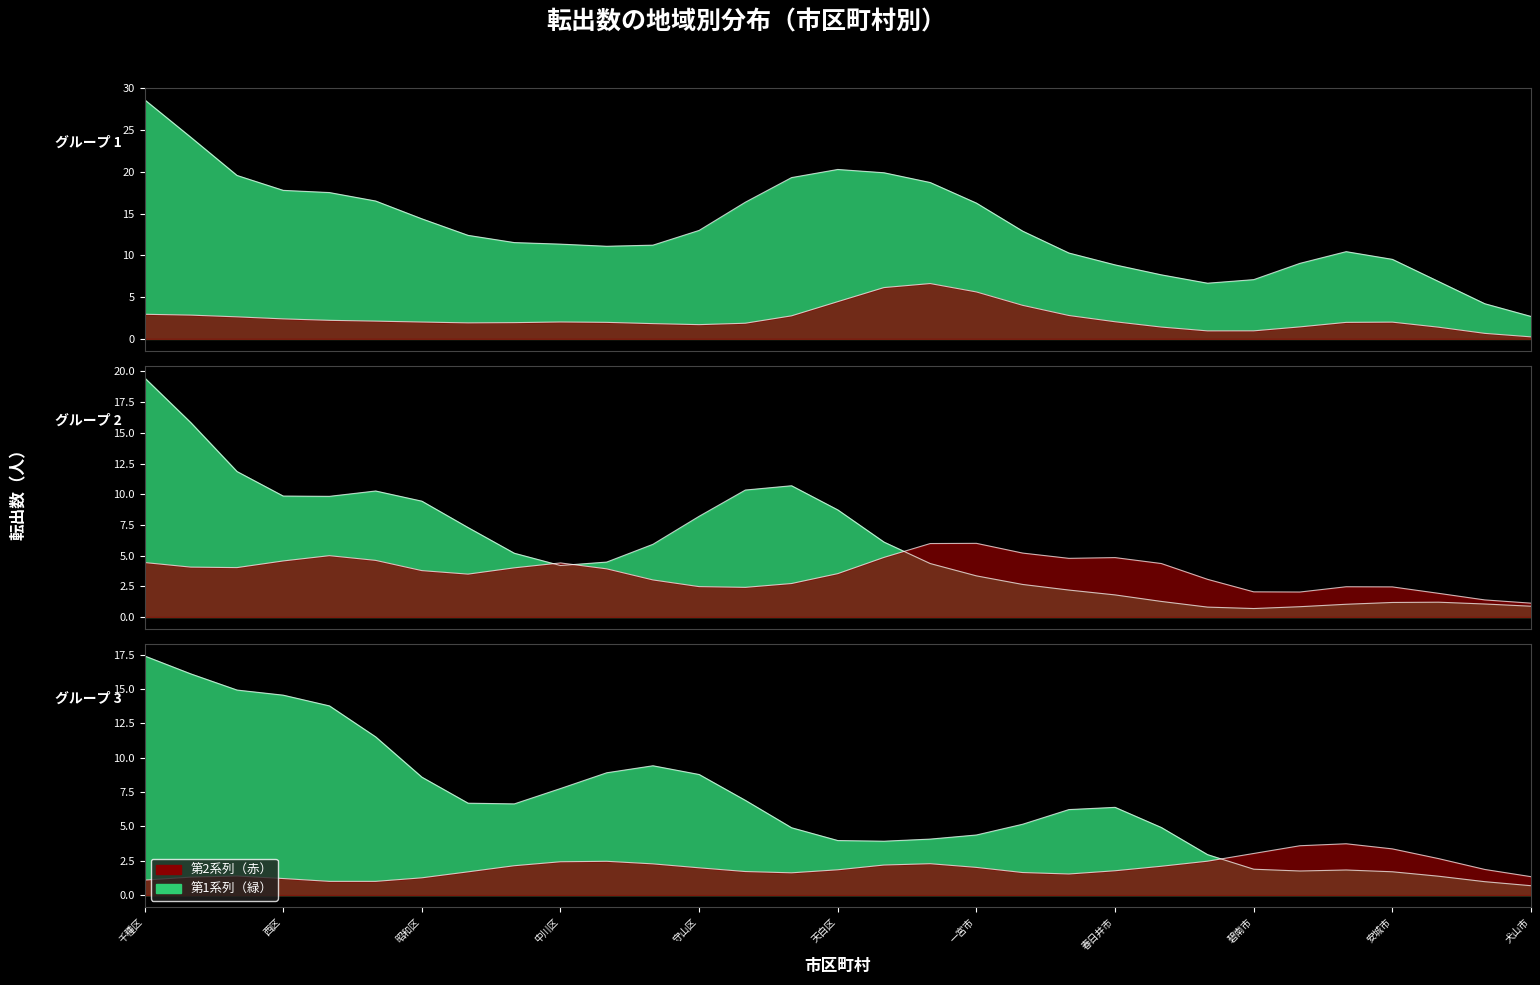

What is the label of the 24th point from the right?

瑞穂区